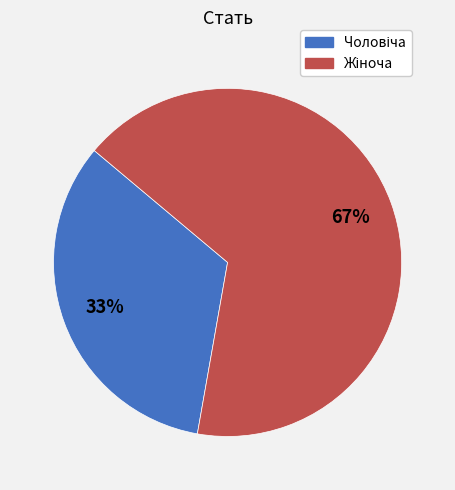

Is there any slice that represents more than half of the pie?

Yes